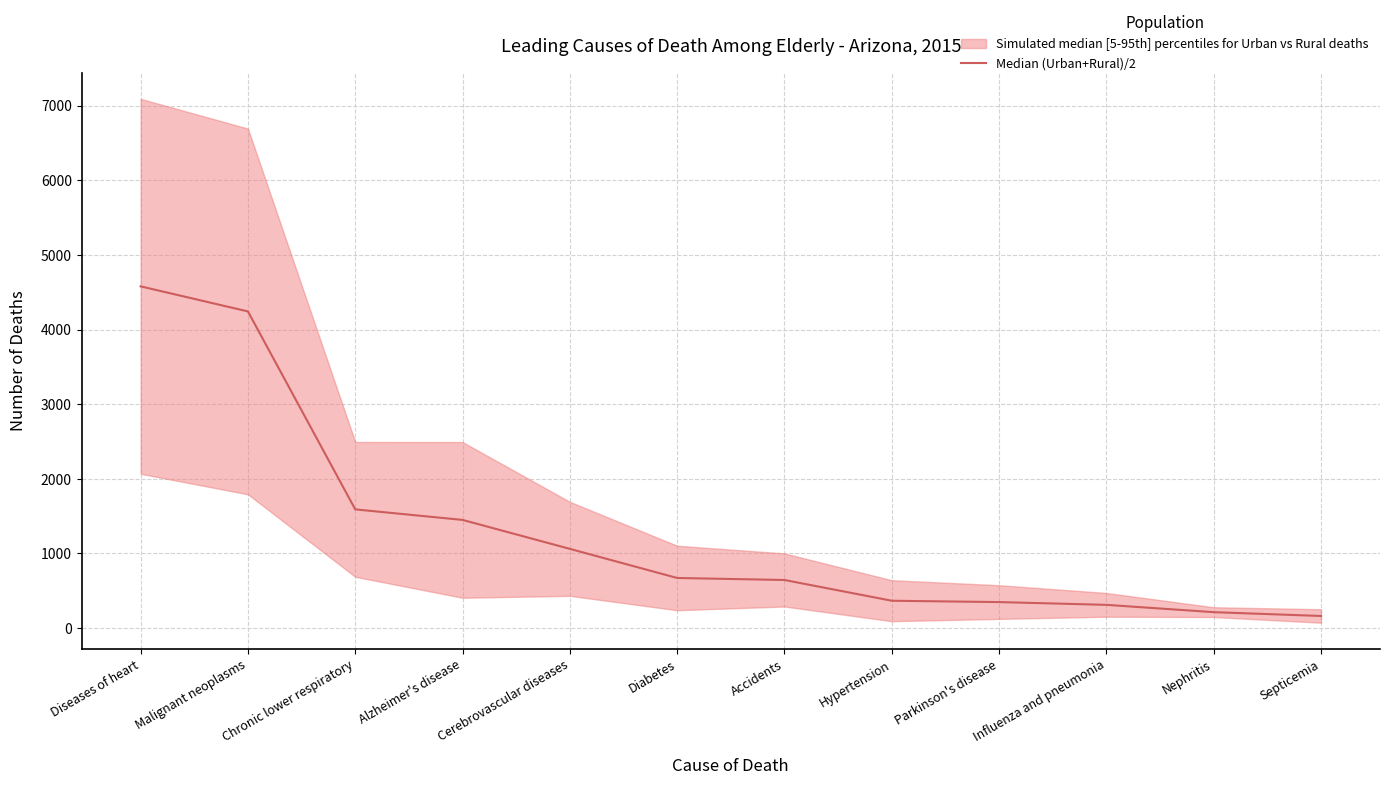

Rank the categories by value from highest to lowest.

Diseases of heart, Malignant neoplasms, Chronic lower respiratory, Alzheimer's disease, Cerebrovascular diseases, Diabetes, Accidents, Hypertension, Parkinson's disease, Influenza and pneumonia, Nephritis, Septicemia